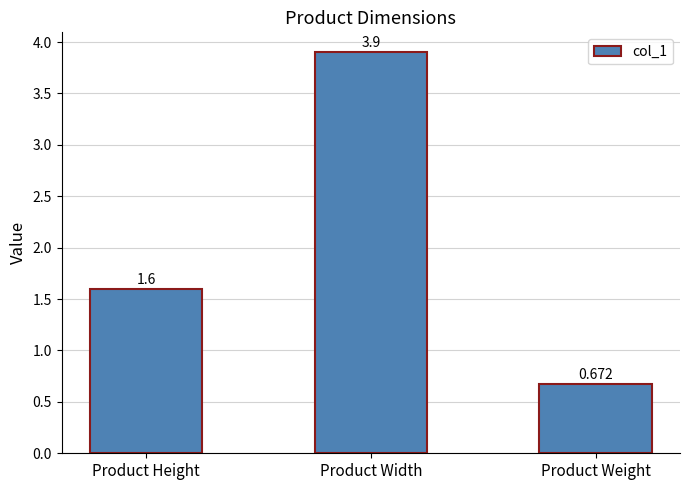

What is the value of the 2nd bar from the left?

3.9